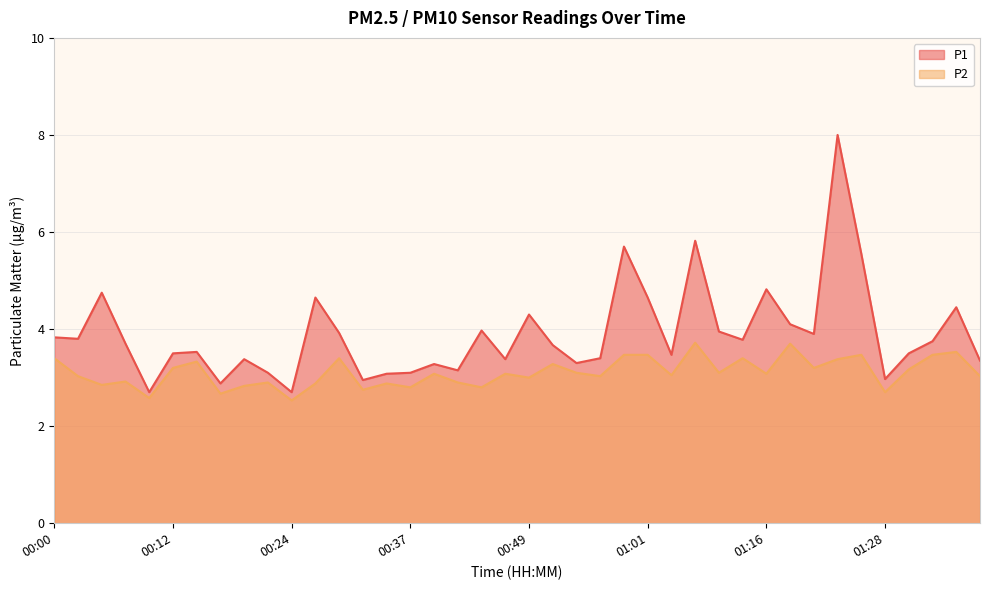

Between 00:34 and 00:37, which is larger?

00:37